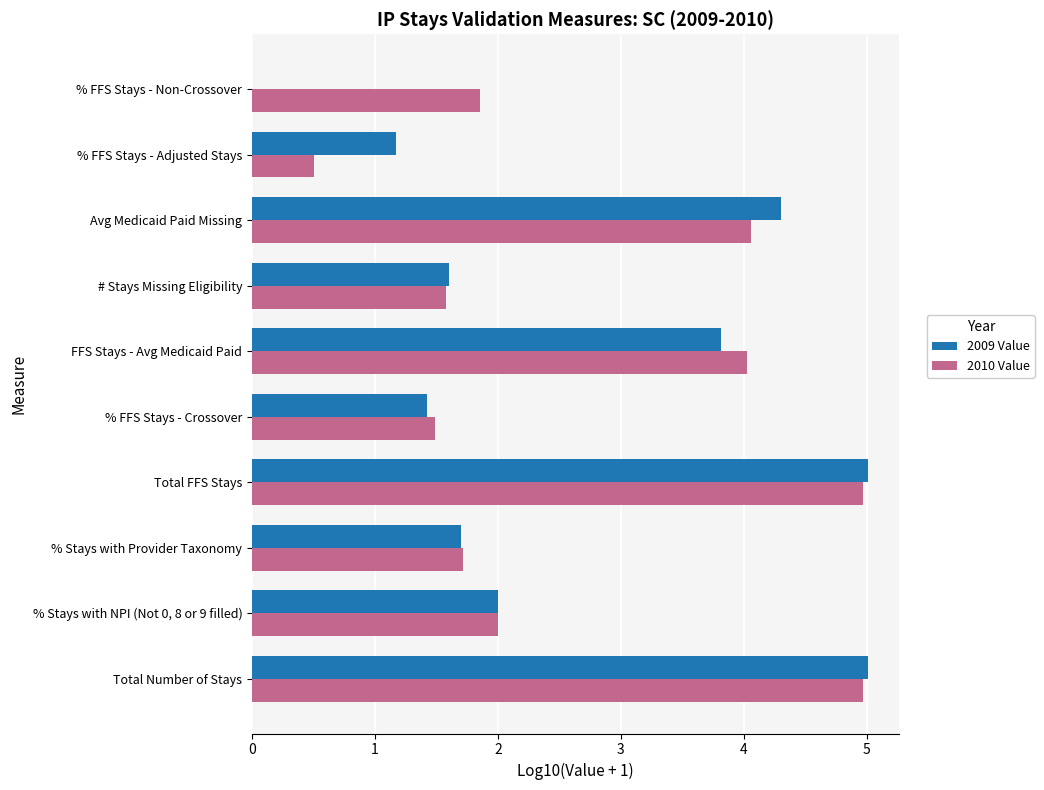

Between FFS Stays - Avg Medicaid Paid and Avg Medicaid Paid Missing, which series saw the biggest shift?

2009 Value